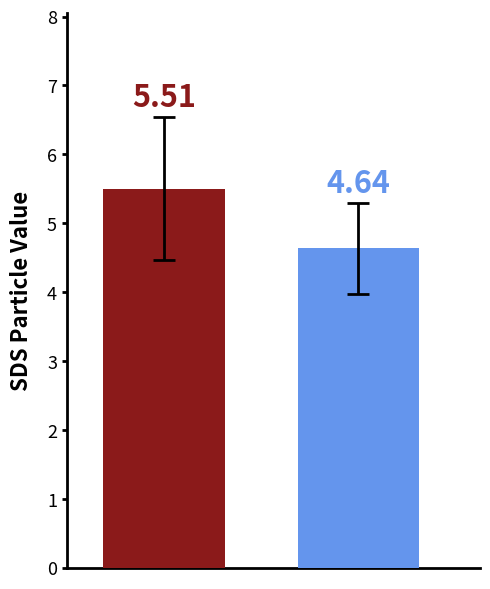

What is the sum of all values?

10.1